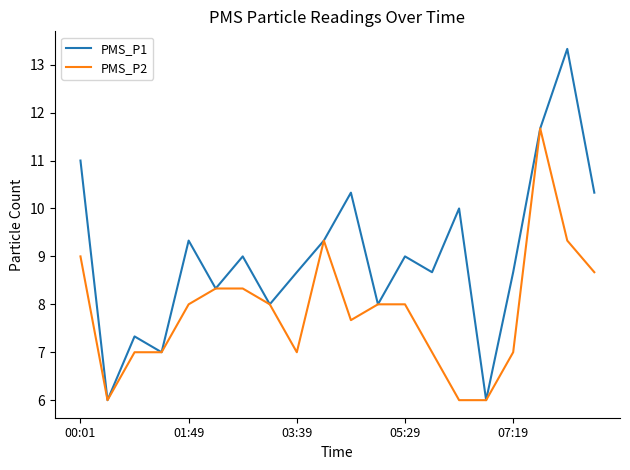

What is the minimum value for PMS_P1?

6.0